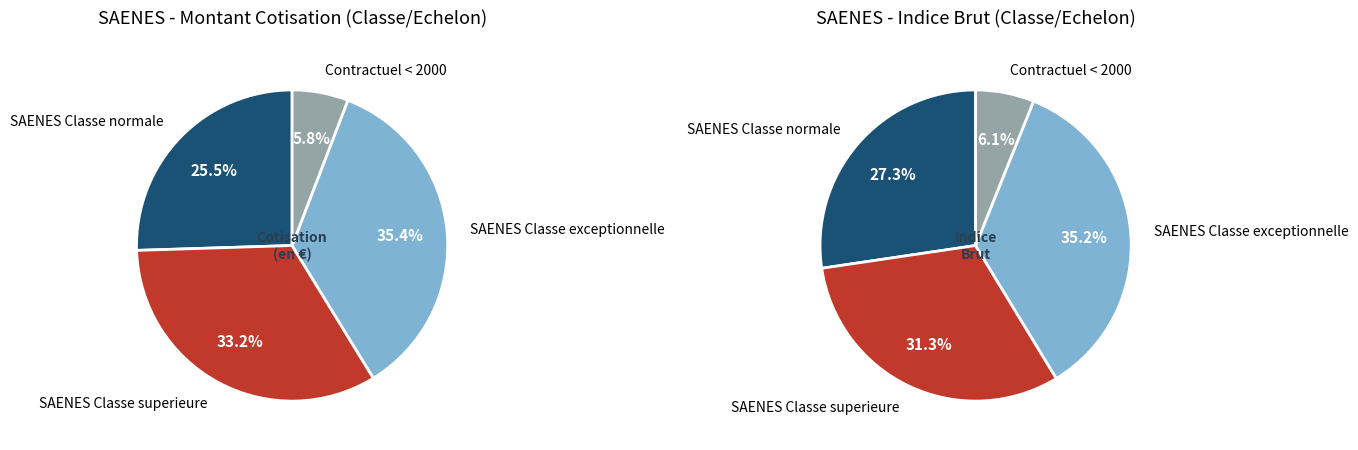

Is there a majority slice in this chart?

No